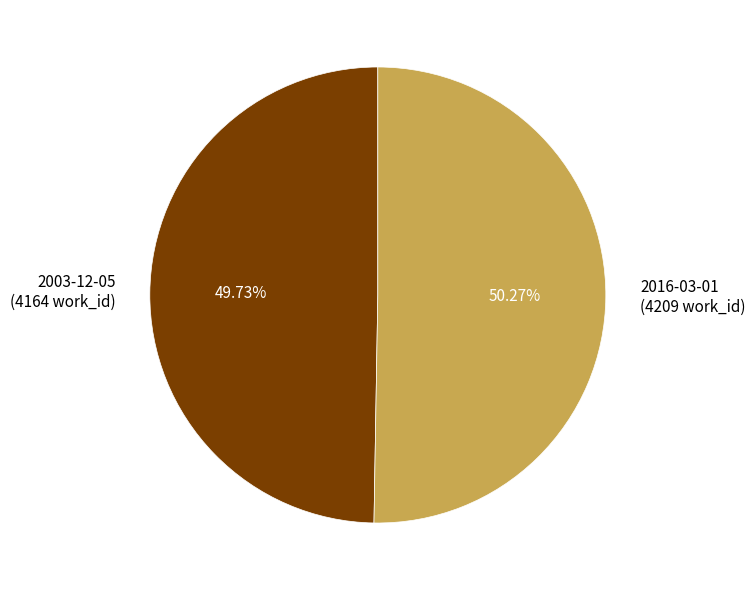

The 2003-12-05 slice represents 50% of the pie. True or false?

True